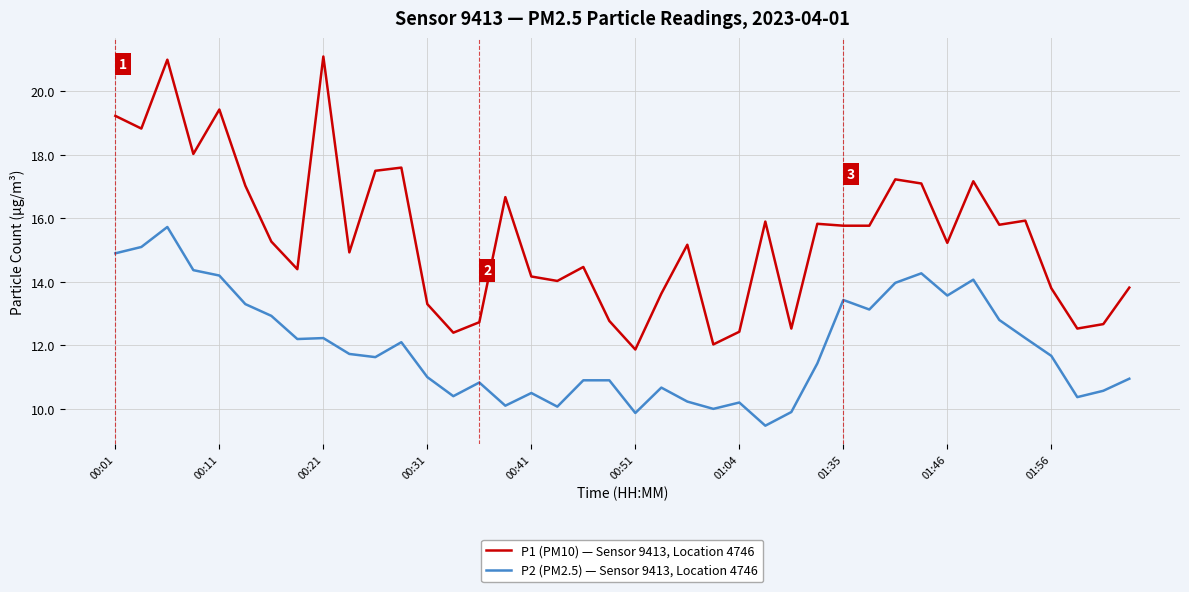

Which series has the widest spread of values?

P1 (PM10) — Sensor 9413, Location 4746